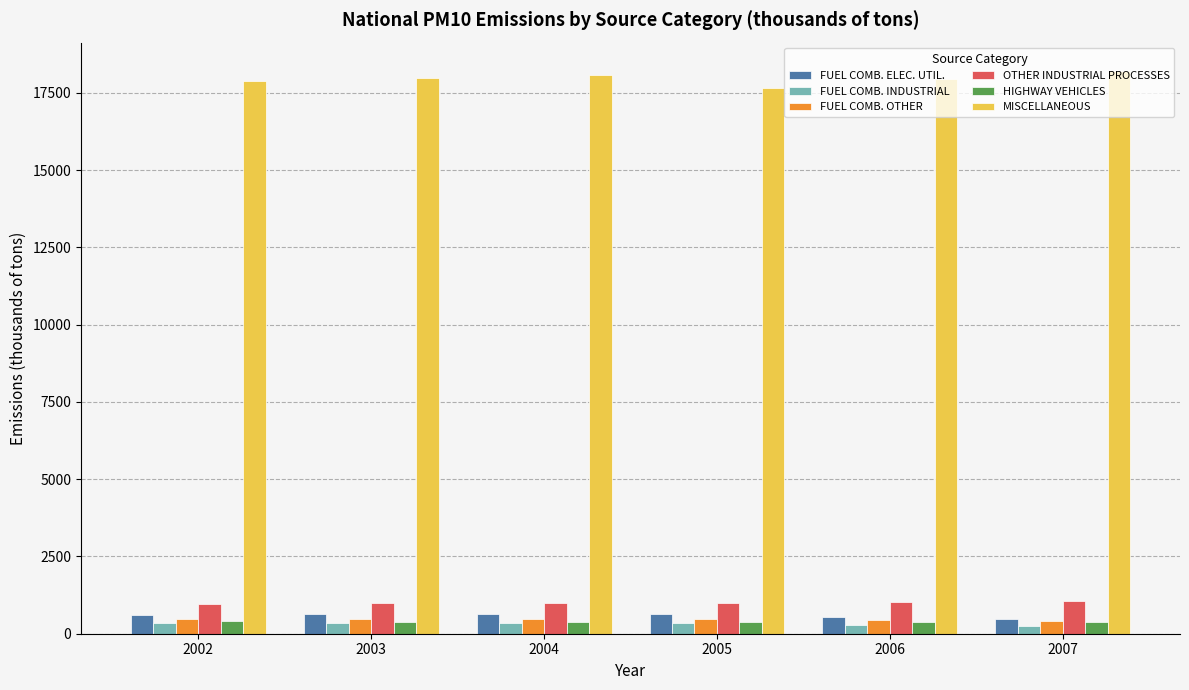

What is the value of the HIGHWAY VEHICLES bar at the 2nd from the left?

395.4